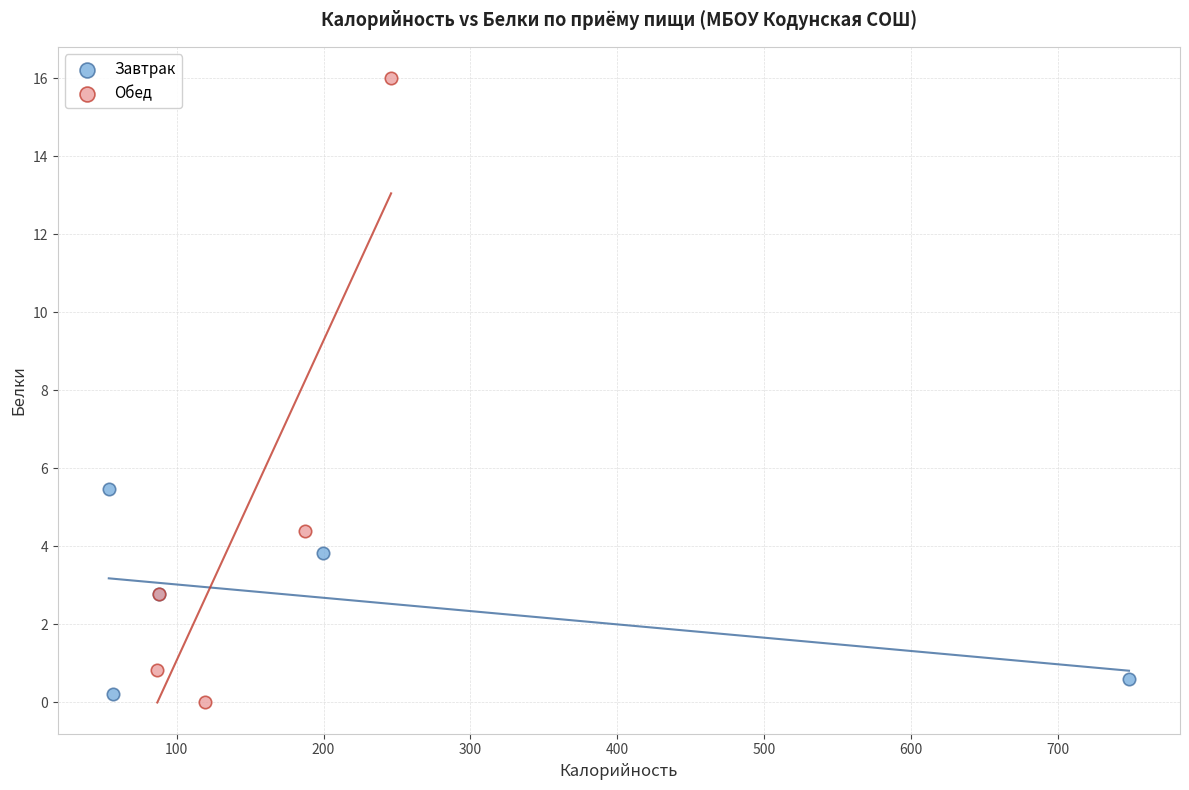

What are all the series names shown in the legend?

Завтрак, Обед